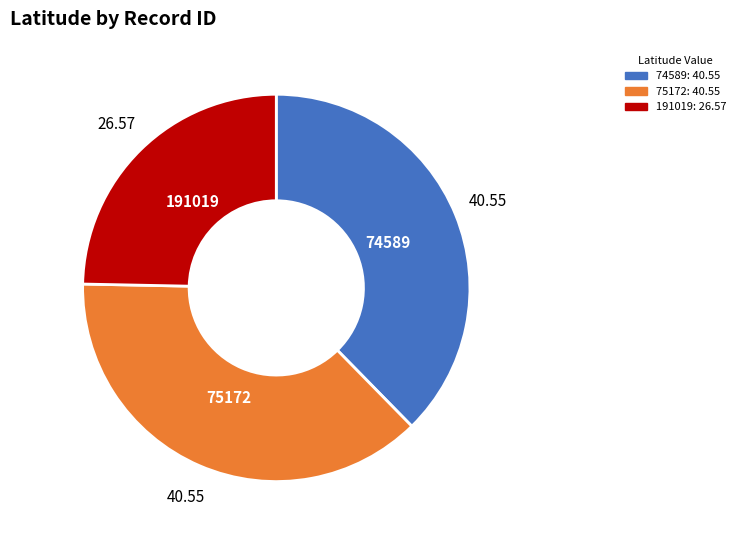

What is the ratio of the value at 74589 to the value at 191019?

1.5